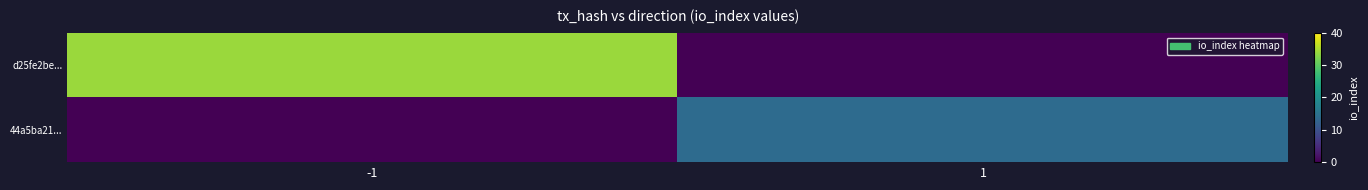

Which category has the highest value across all series?

-1